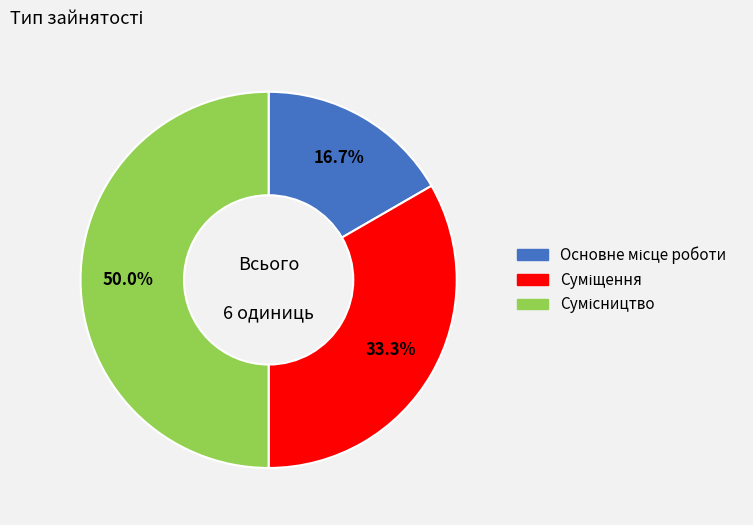

Which slice is the smallest?

Основне місце роботи